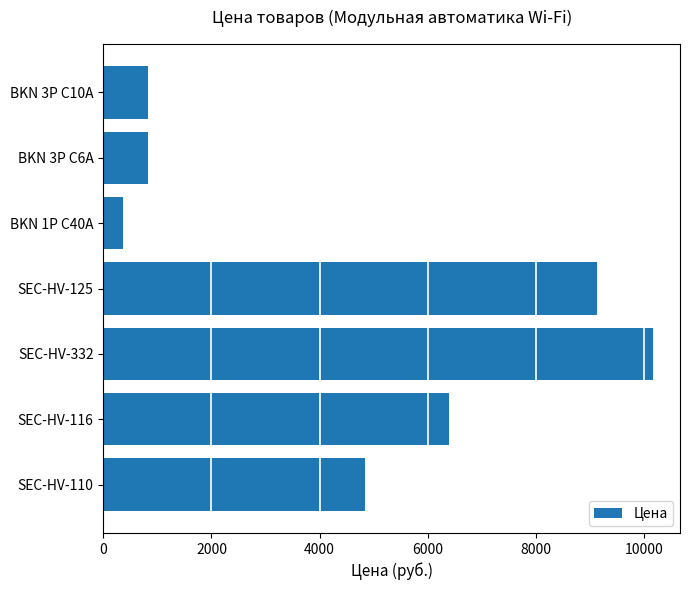

What is the sum of the values at SEC-HV-125 and SEC-HV-110?

13972.5